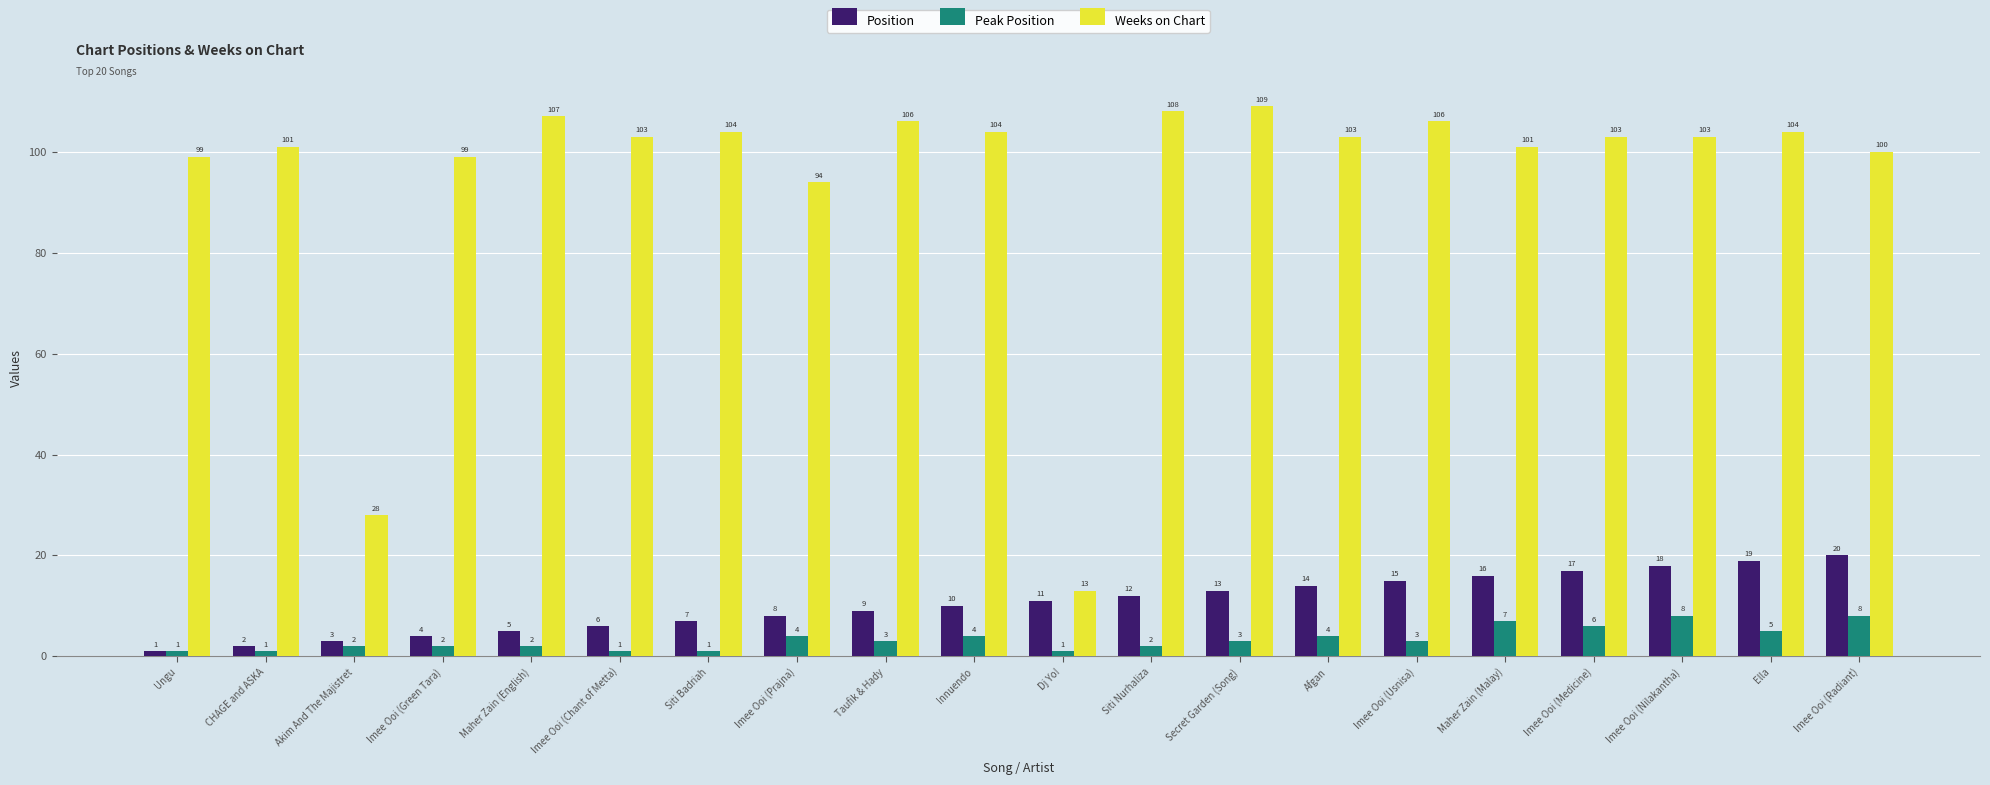

Which series has the largest total across all categories?

Weeks on Chart